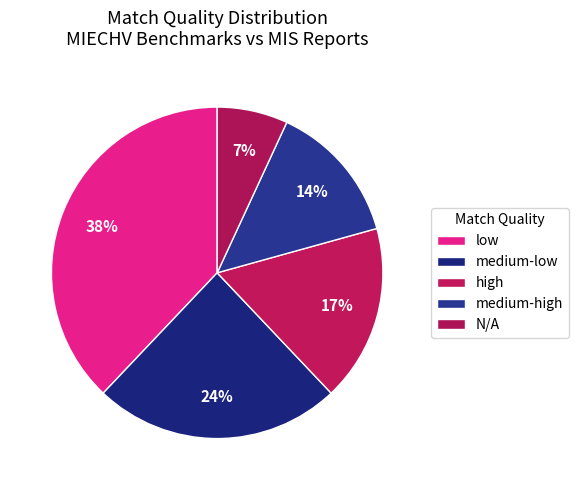

Which category has the smallest portion of the pie?

N/A